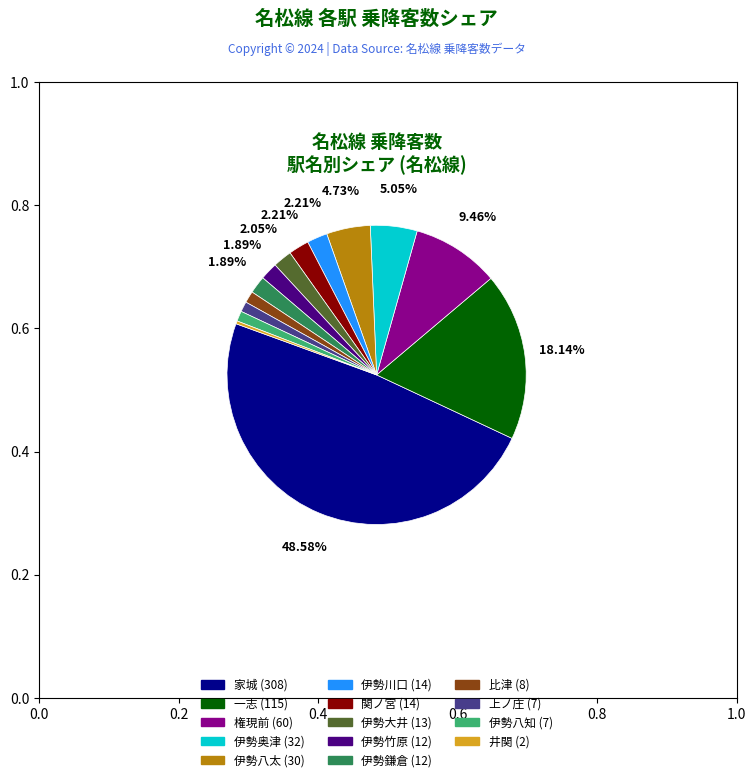

Does 家城 represent more than half of the total?

No